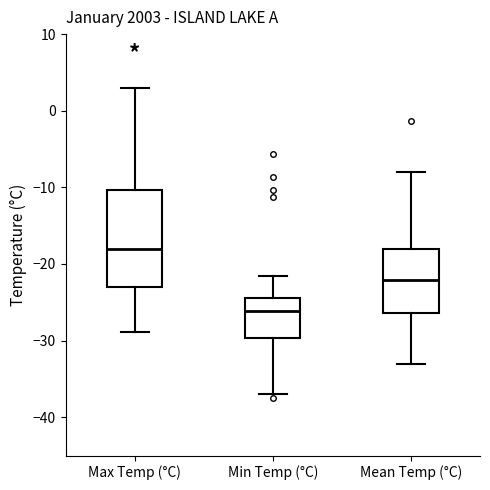

Which box has the highest median line?

Max Temp (°C)